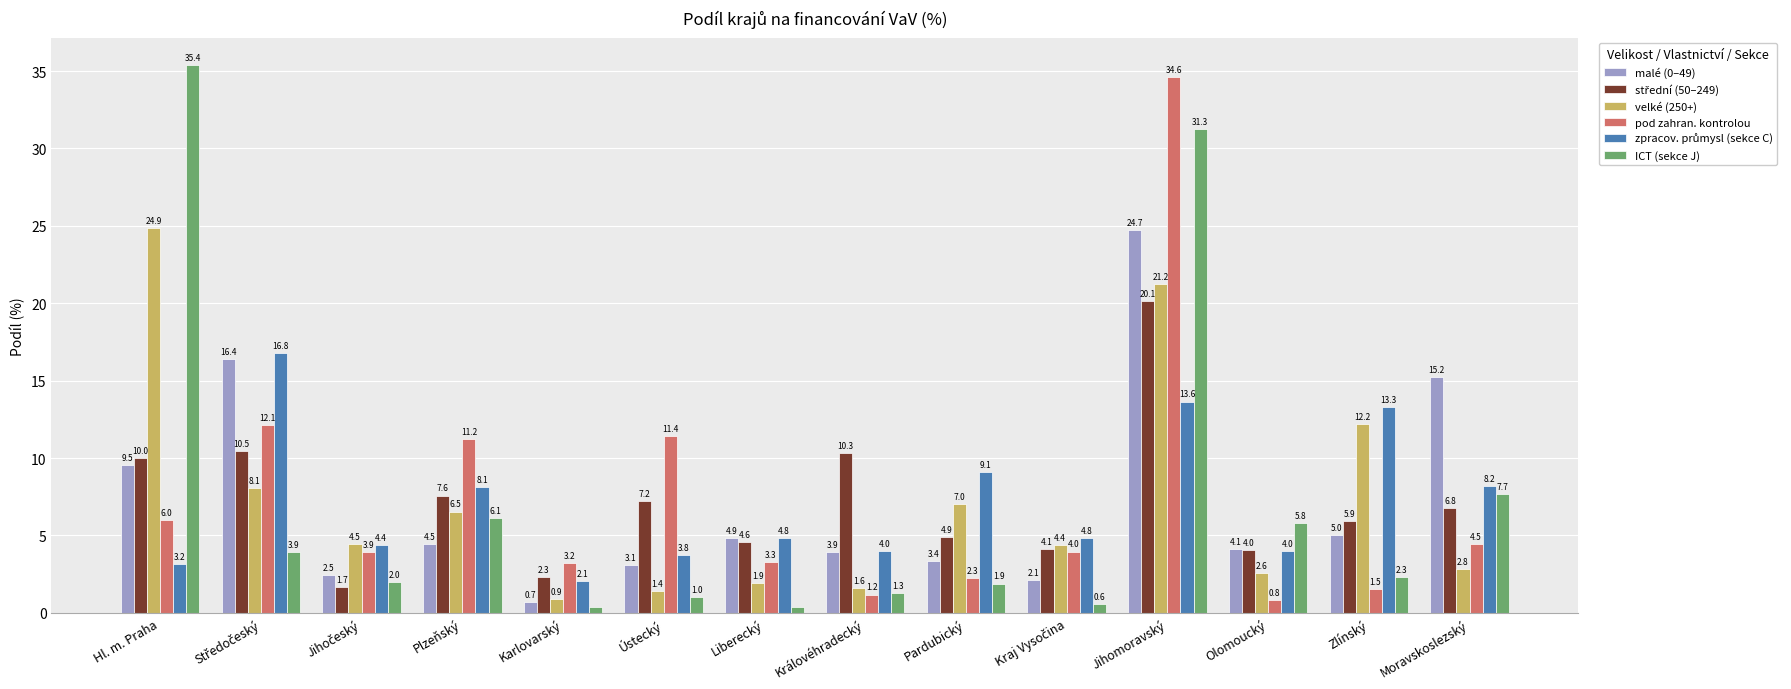

What value does the pod zahran. kontrolou series have at Hl. m. Praha?

6.0